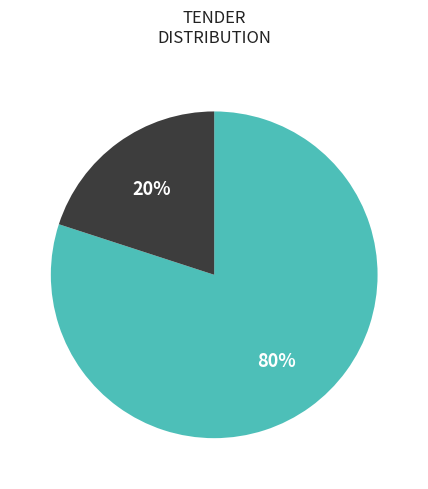

To the nearest percent, what is the difference between the largest and smallest slice percentages?

60%